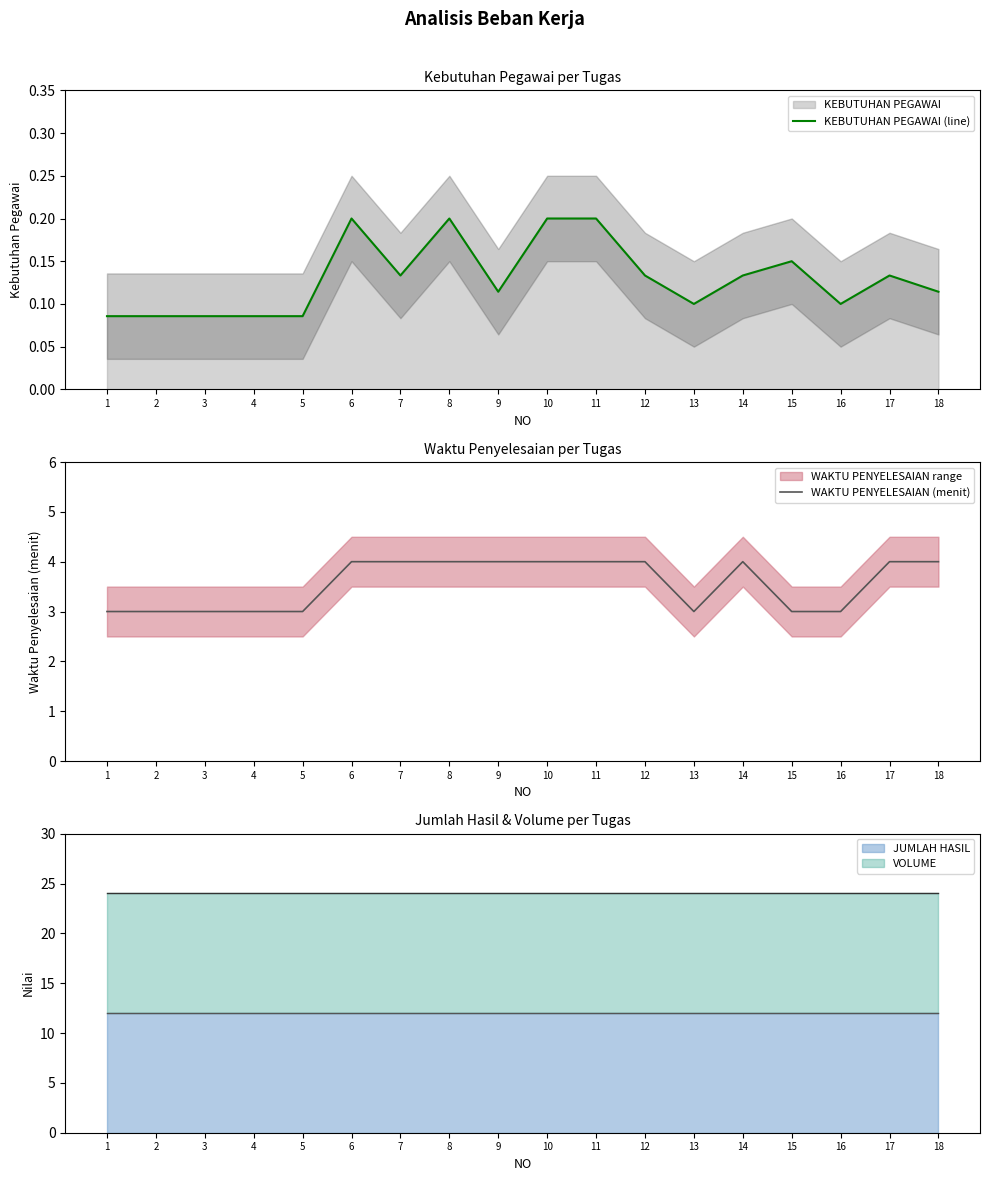

What is the sum of all KEBUTUHAN PEGAWAI (line) values?

2.3